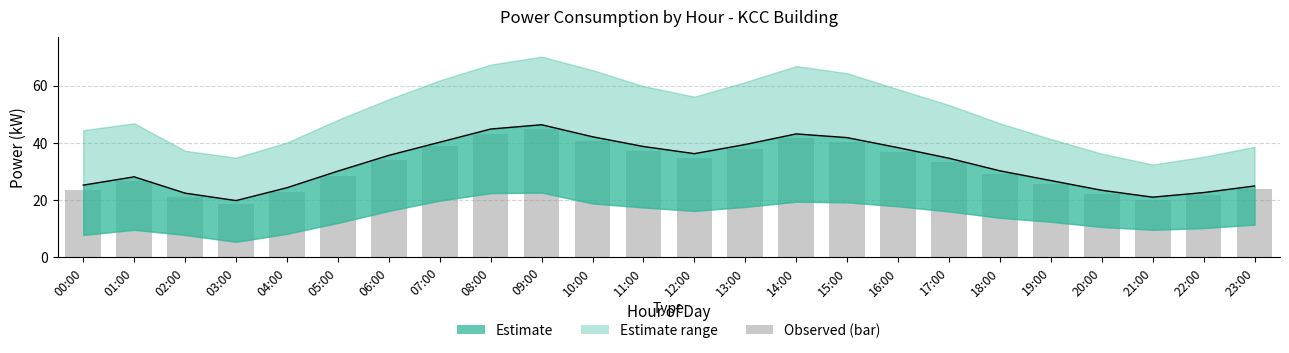

At which label does Power (bar) reach its peak?

09:00